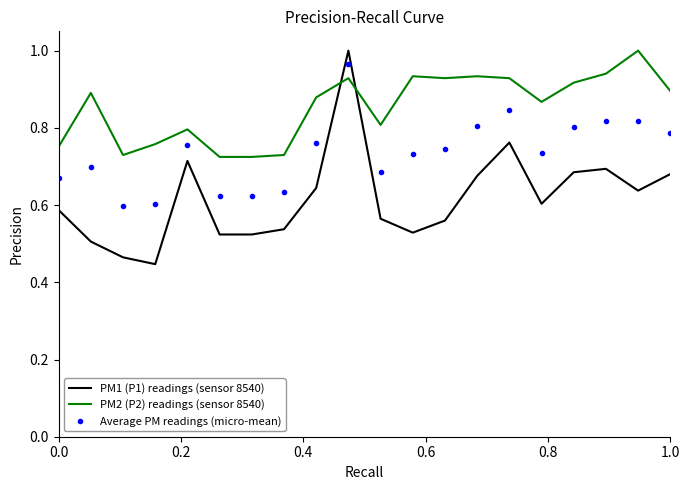

Count the number of categories in the chart.

20